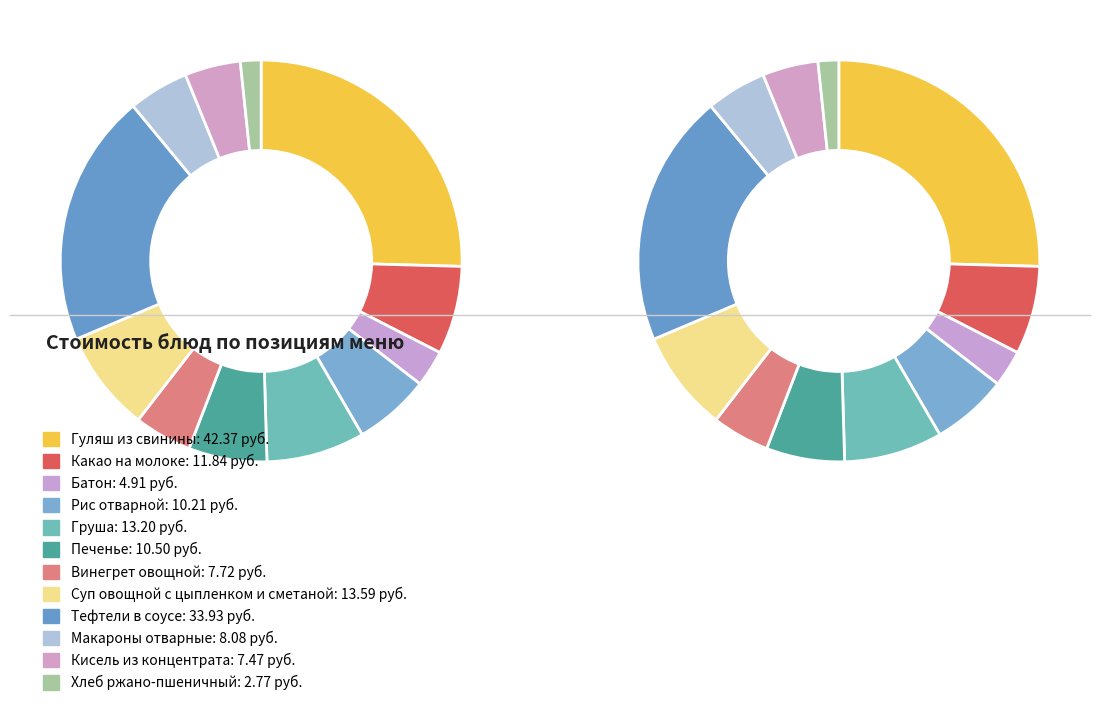

Count the number of slices in the pie.

12